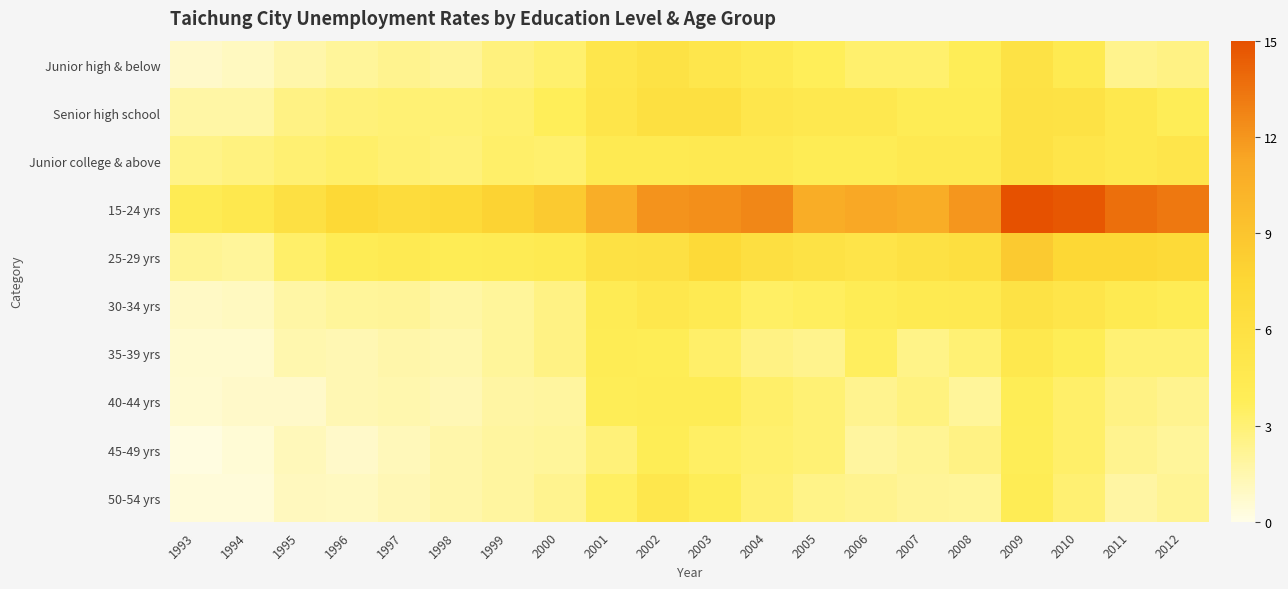

Which series has the largest range (max minus min)?

15-24 yrs